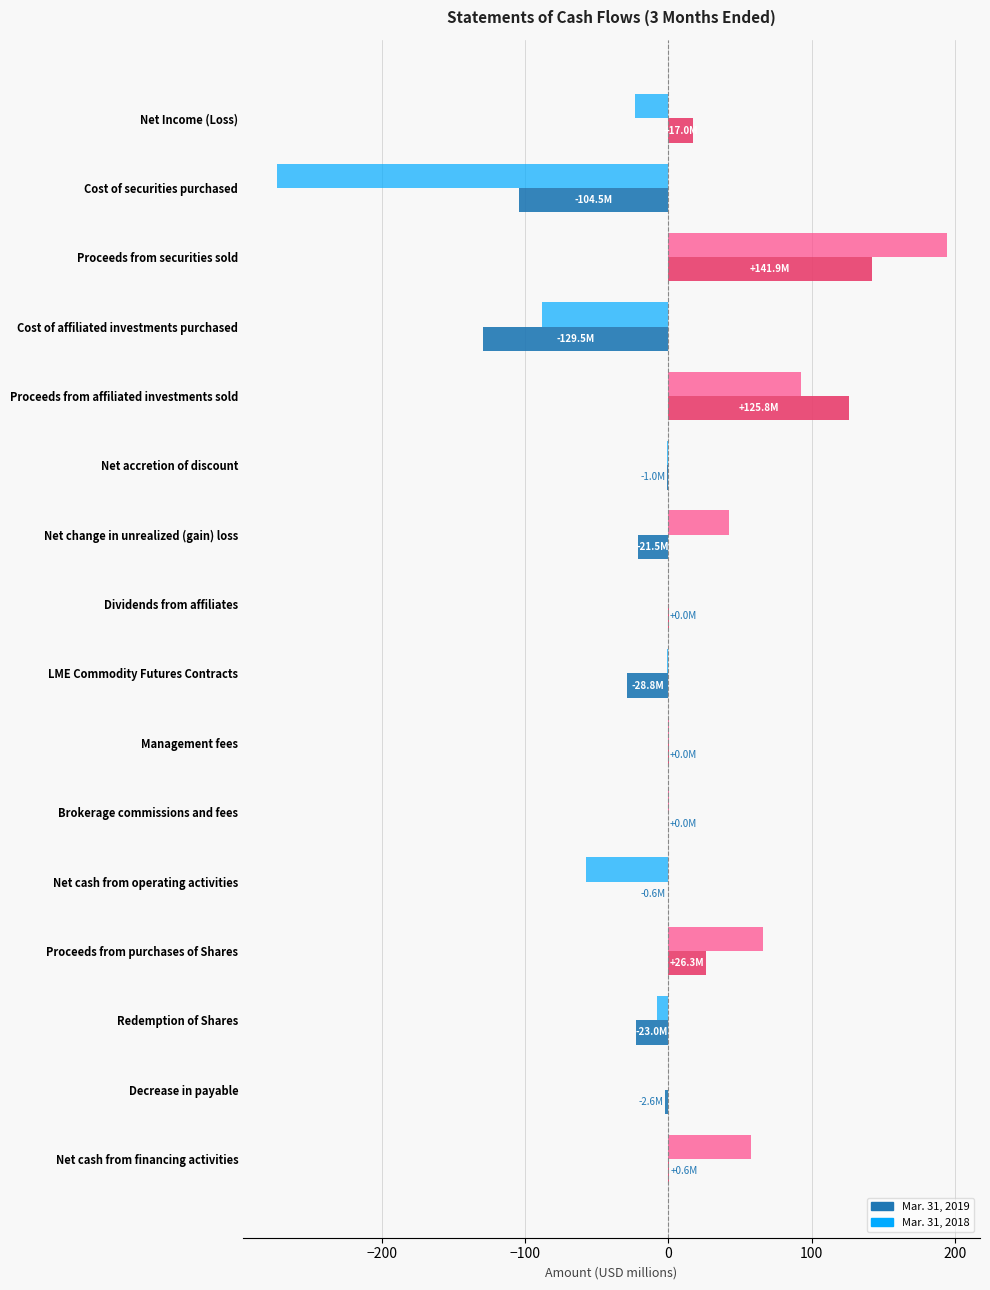

True or false: Mar. 31, 2018 has a value of 0.0 at Decrease in payable.

True